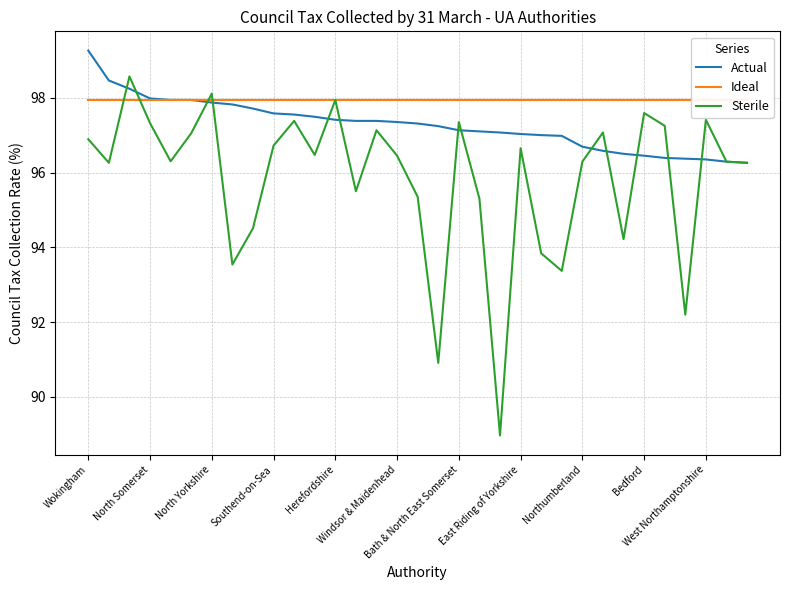

What is the greatest value displayed?

99.3